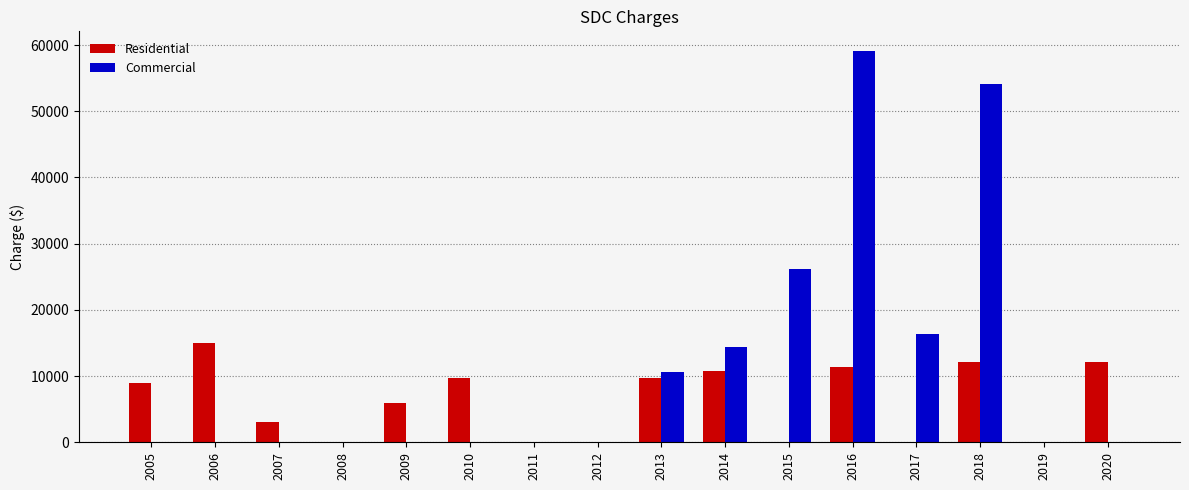

At which category does the chart reach its peak across all series?

2016